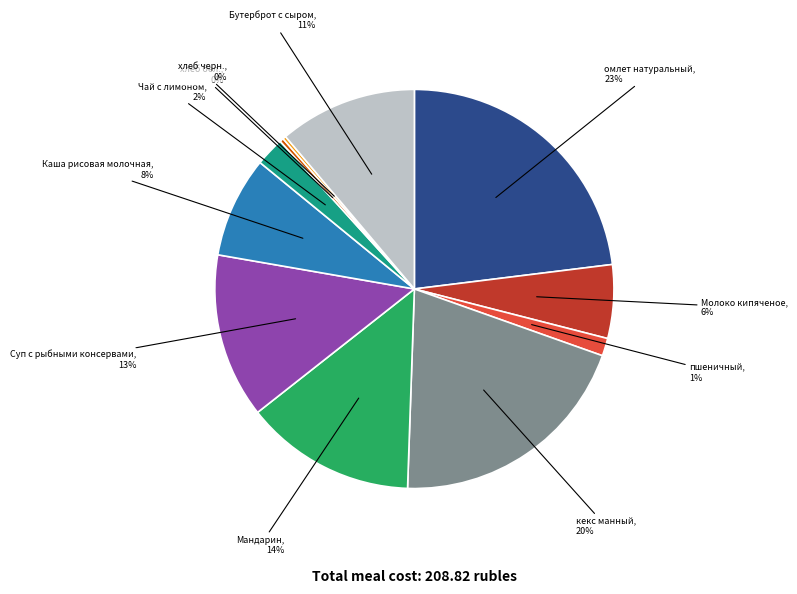

Is there any slice that represents more than half of the pie?

No